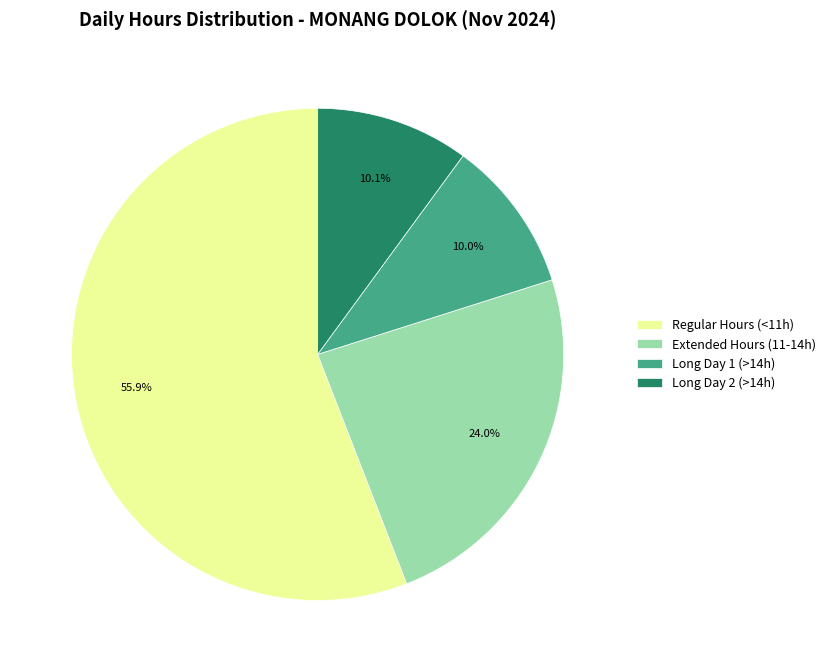

Which category has the biggest portion of the pie?

Regular Hours (<11h)